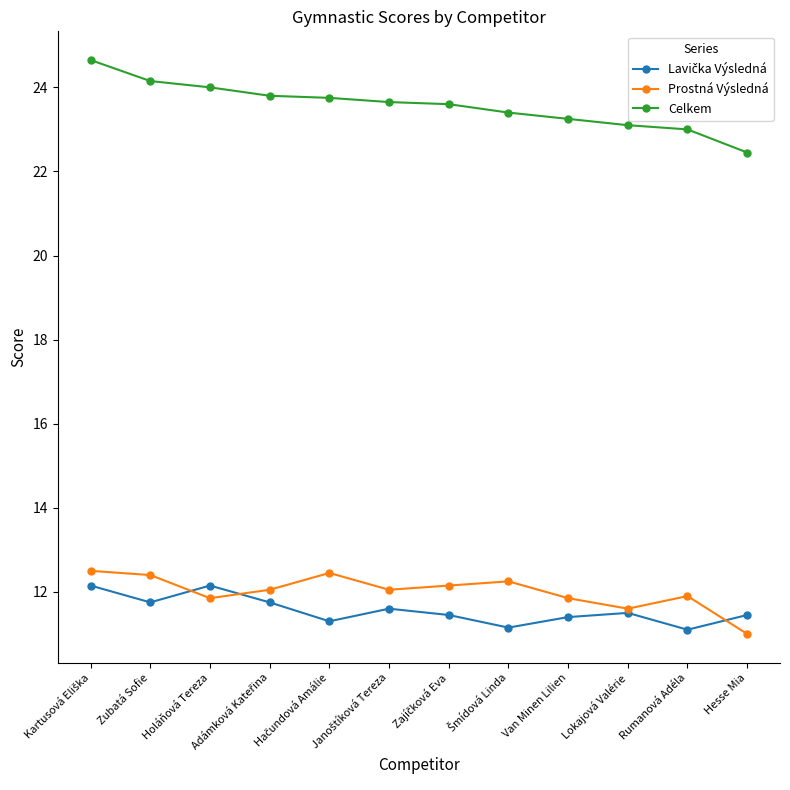

Which series has the largest total across all categories?

Celkem